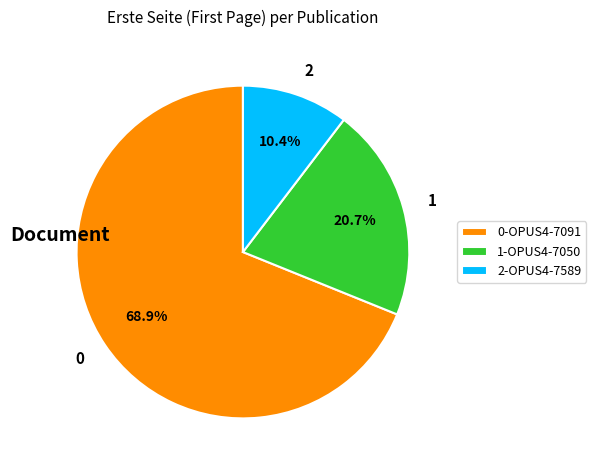

To the nearest percent, what is the difference between the largest and smallest slice percentages?

59%